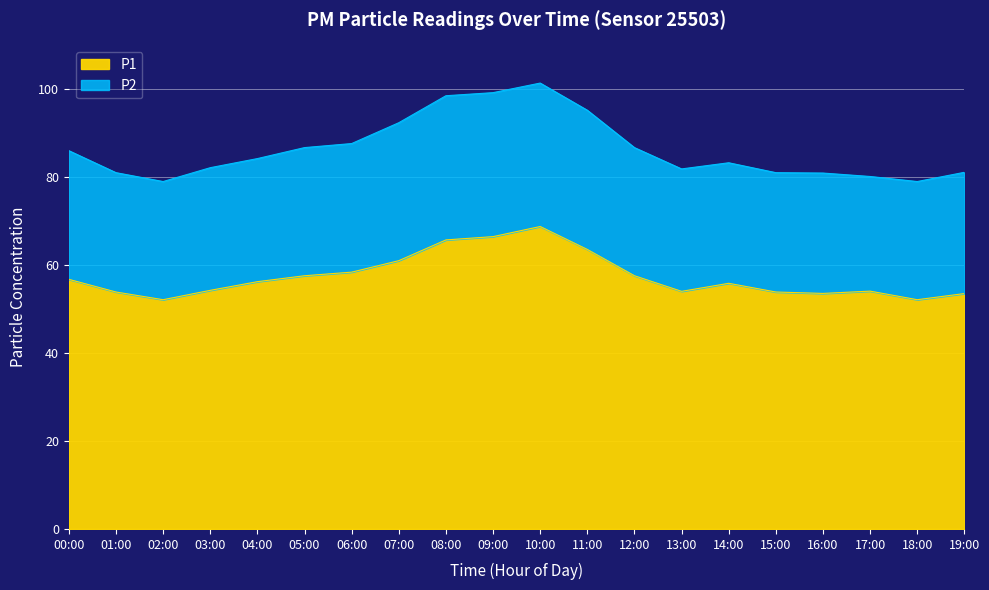

At 11:00, list the series in order from largest to smallest.

P2, P1